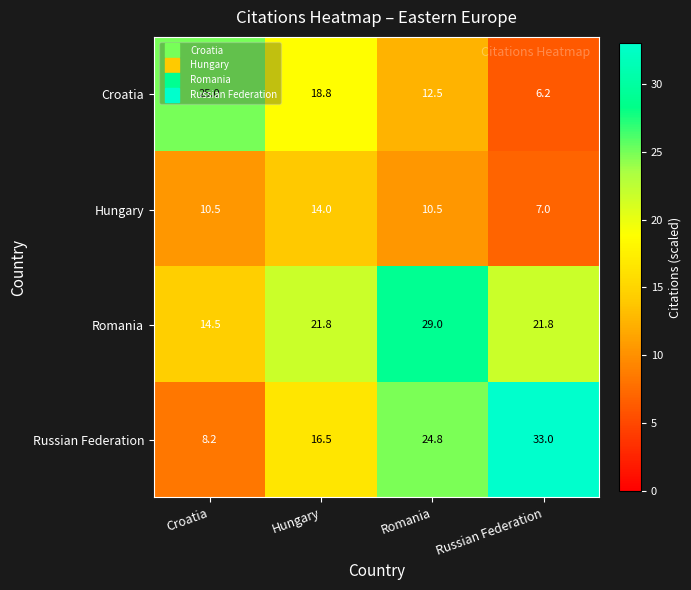

What is the spread (max minus min) of values at Croatia?

16.8